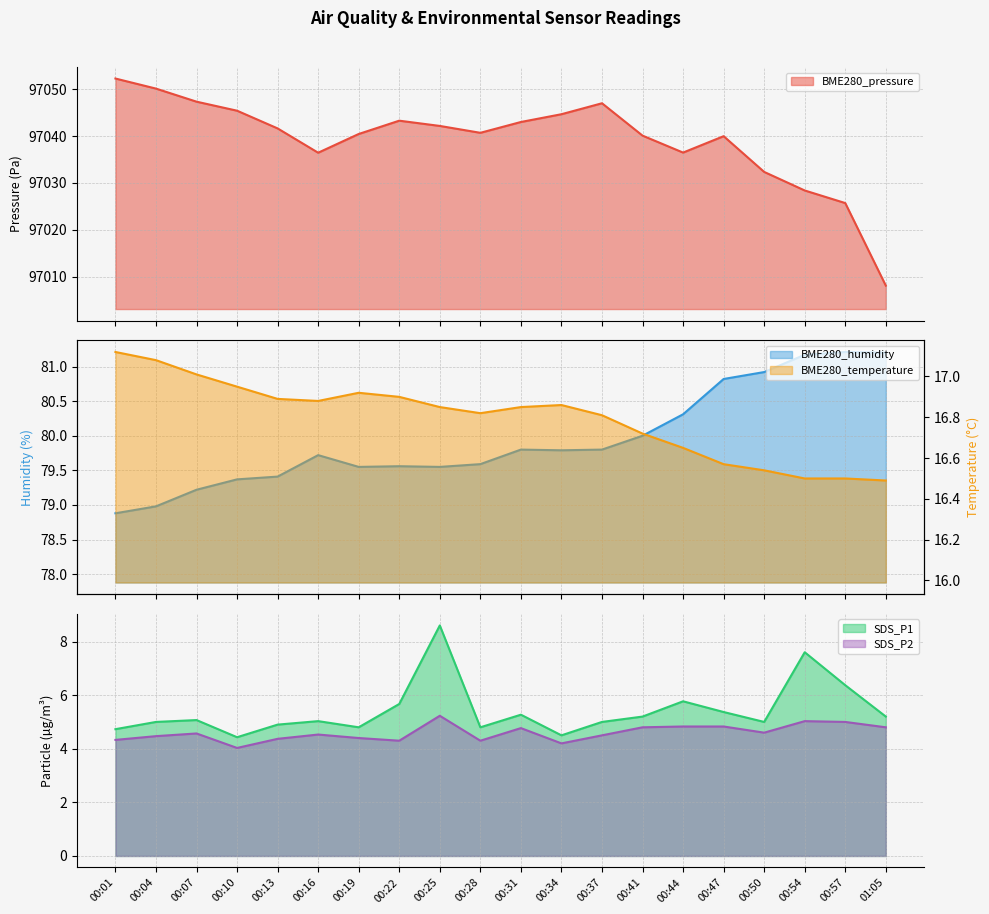

At which category does the chart reach its peak across all series?

00:01